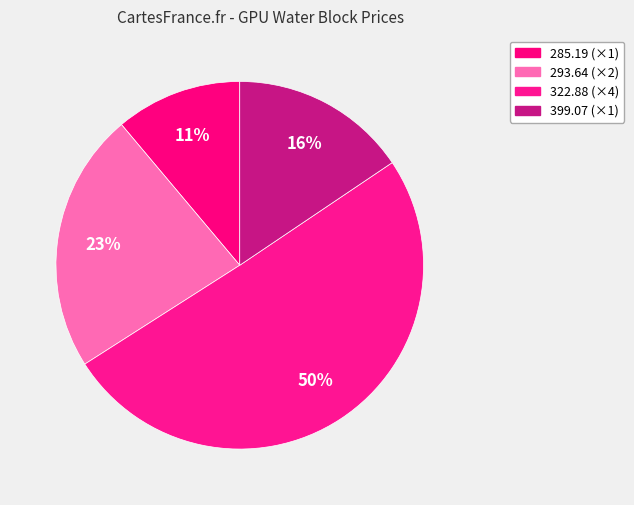

Count the number of slices in the pie.

4